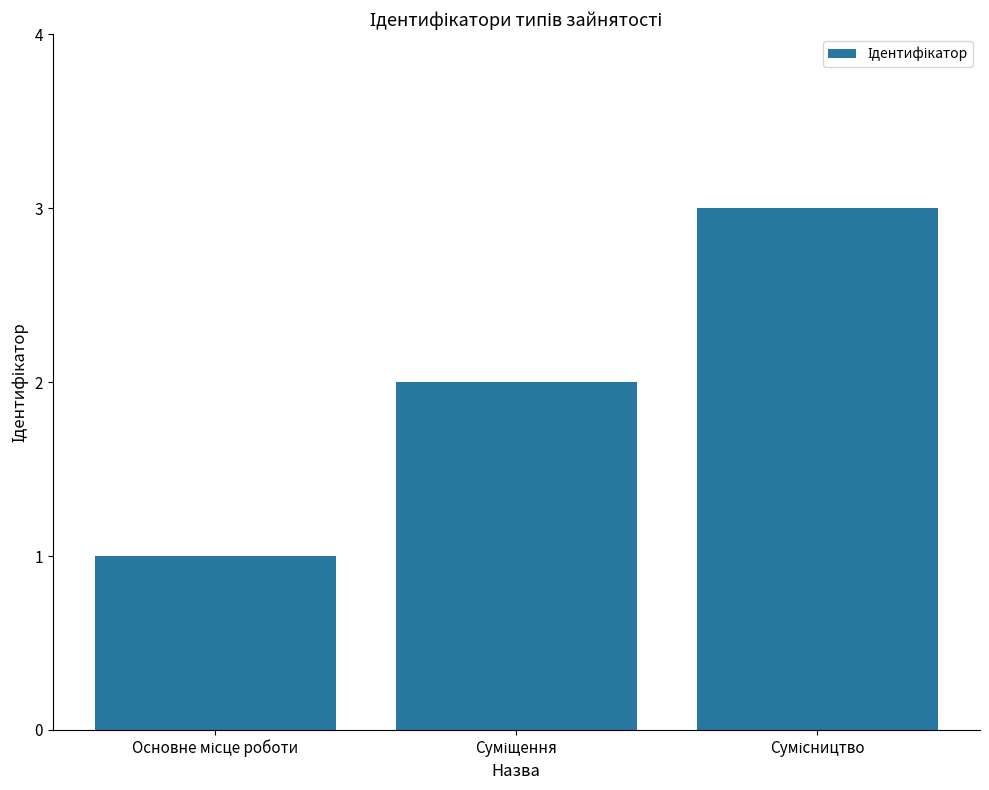

What is the maximum value shown in the chart?

3